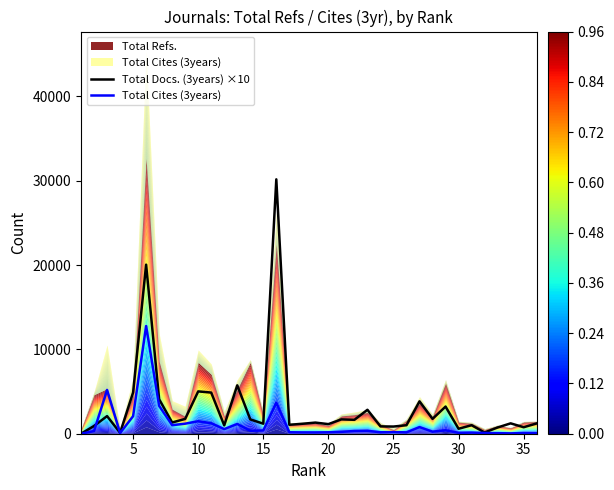

How many times do Total Docs. (3years) ×10 and Total Cites (3years) cross each other?

2